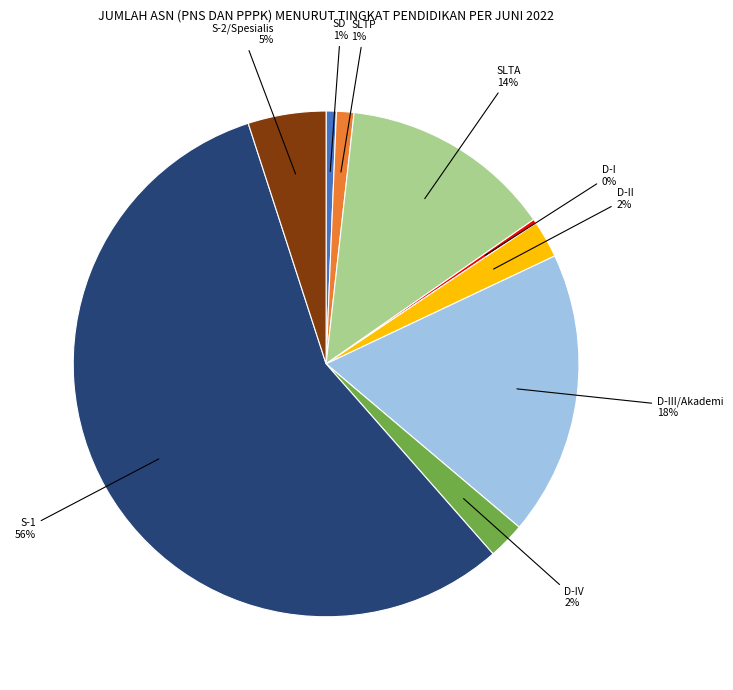

Does any single category account for the majority?

Yes